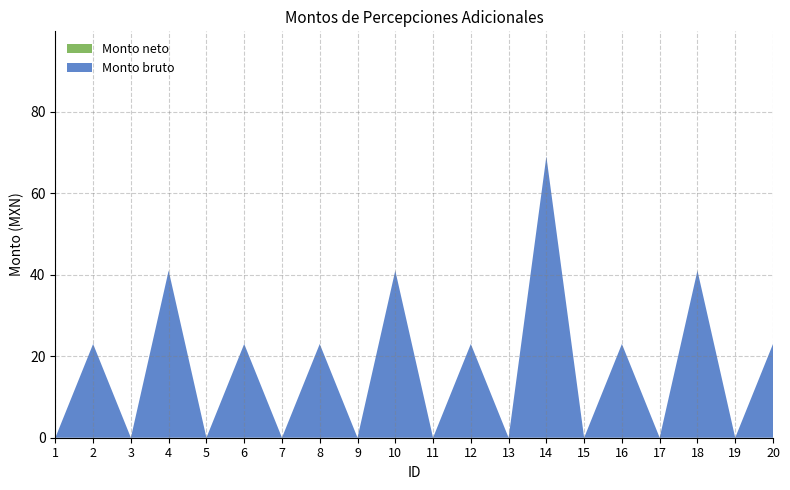

Reading left to right, extract all data points from this chart.

Monto bruto: 0	23	0	41	0	23	0	23	0	41	0	23	0	69	0	23	0	41	0	23
Monto neto: 0	0	0	0	0	0	0	0	0	0	0	0	0	0	0	0	0	0	0	0